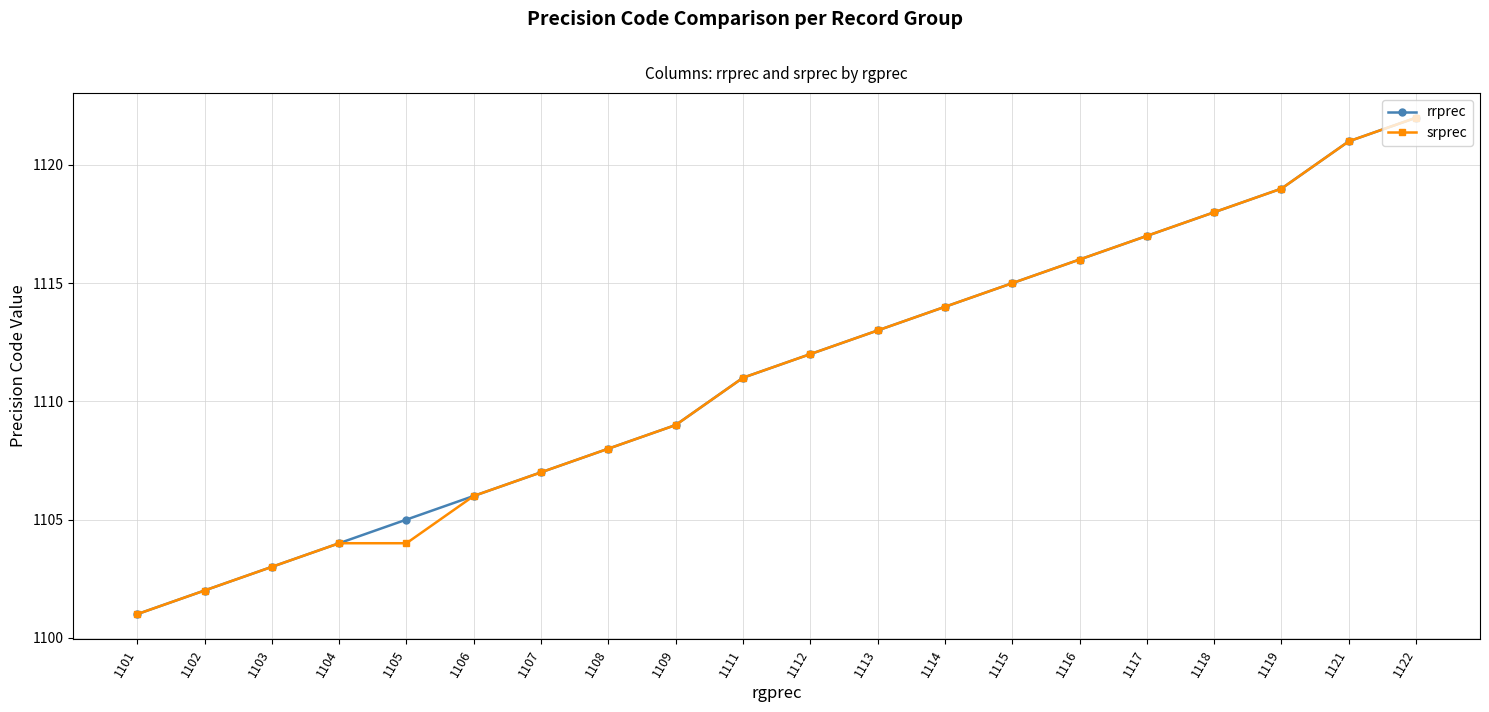

True or false: rrprec has more than 1 interior local peaks.

False